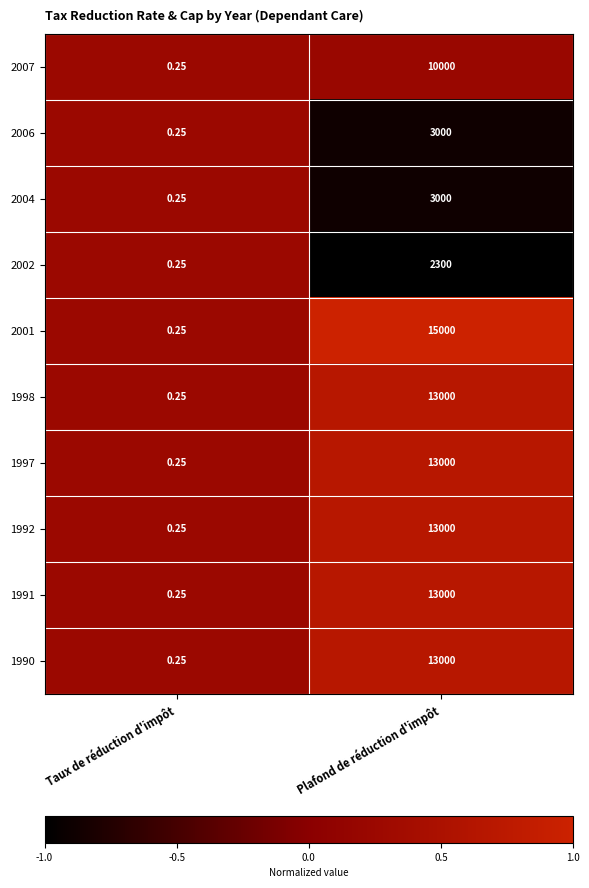

Is the value of 2001 at Taux de réduction d'impôt greater than the value of 1991 at Plafond de réduction d'impôt?

No